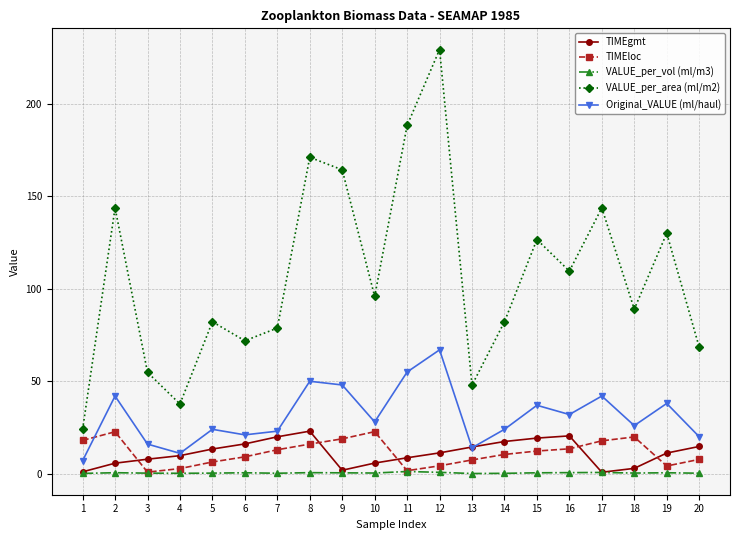

What is the sum of all TIMEgmt values?

225.1